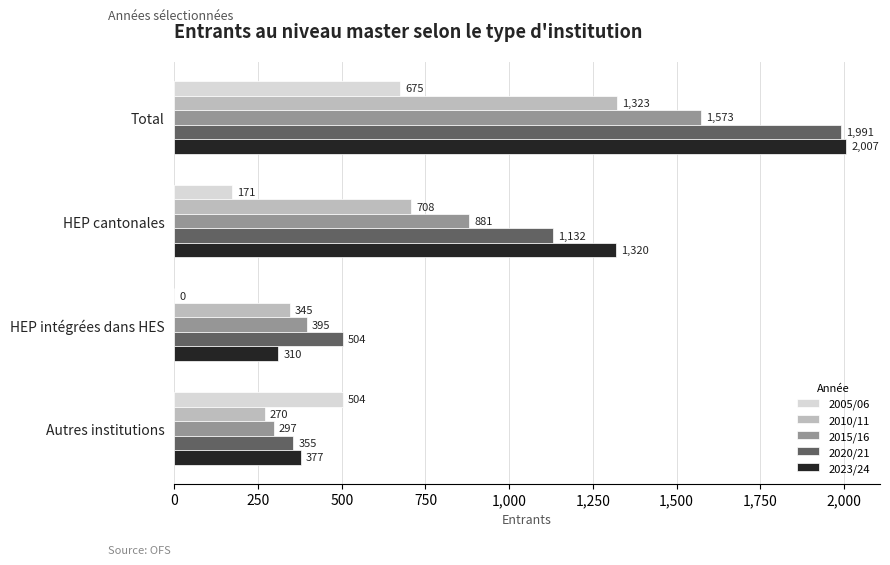

Which series has the largest total across all categories?

2023/24